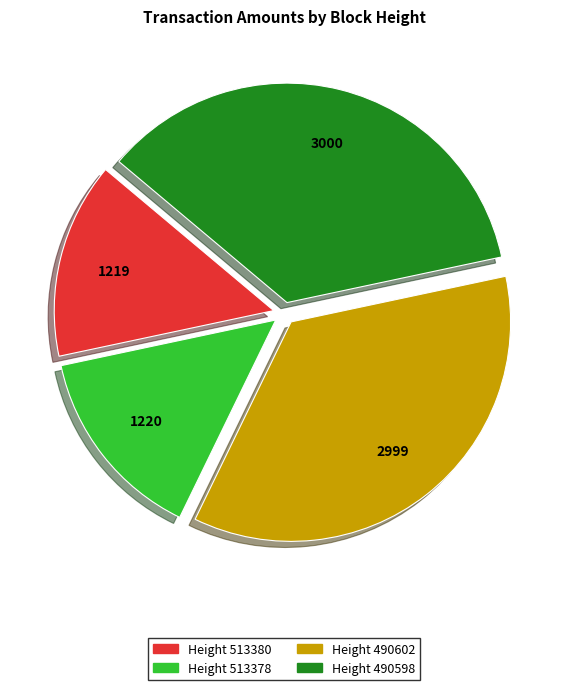

Is there a majority slice in this chart?

No